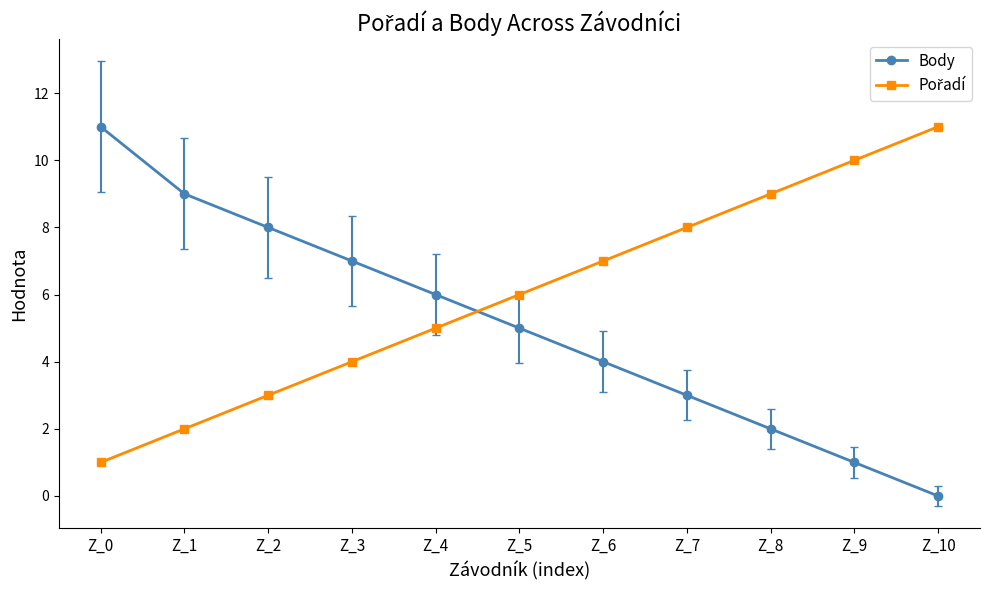

How many lines are shown in the chart?

2